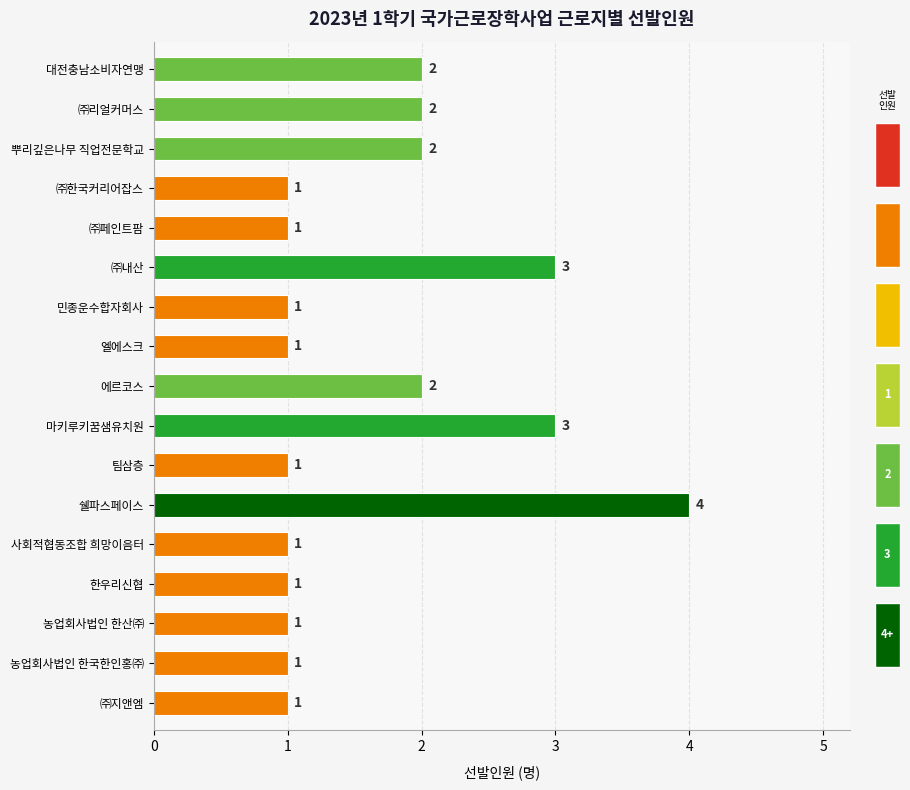

Reading left to right, extract all data points from this chart.

2	2	2	1	1	3	1	1	2	3	1	4	1	1	1	1	1